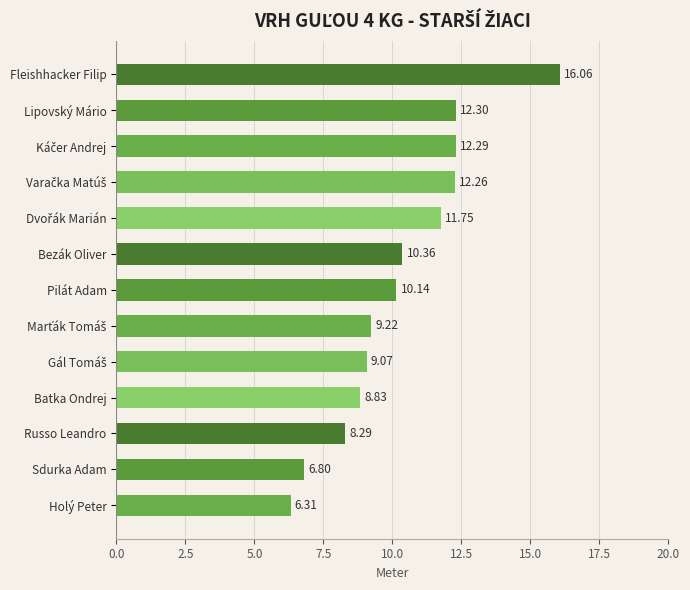

At which category does the chart reach its minimum across all series?

Holý Peter